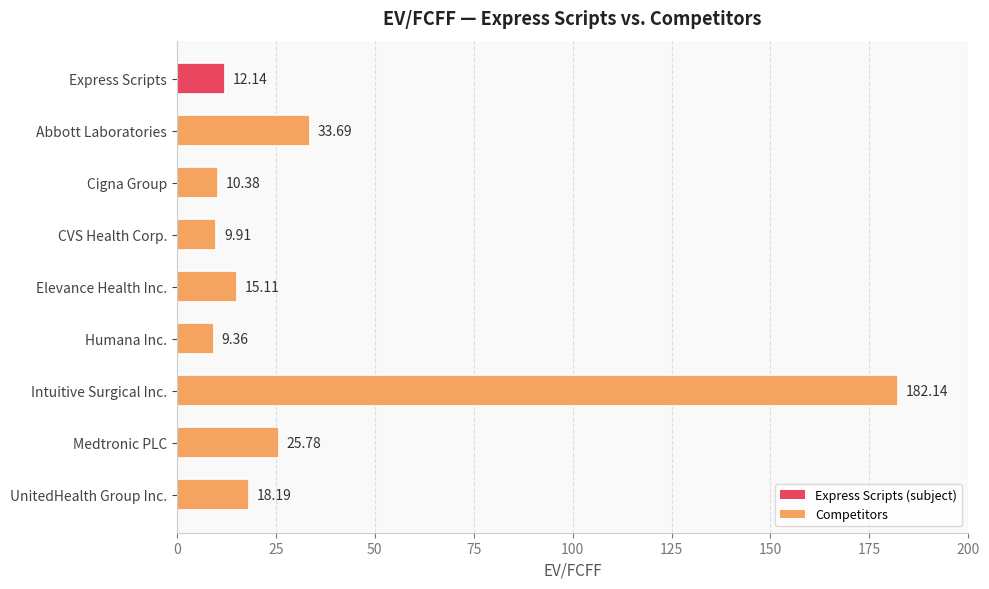

List the labels in order of value, largest first.

Intuitive Surgical Inc., Abbott Laboratories, Medtronic PLC, UnitedHealth Group Inc., Elevance Health Inc., Express Scripts, Cigna Group, CVS Health Corp., Humana Inc.